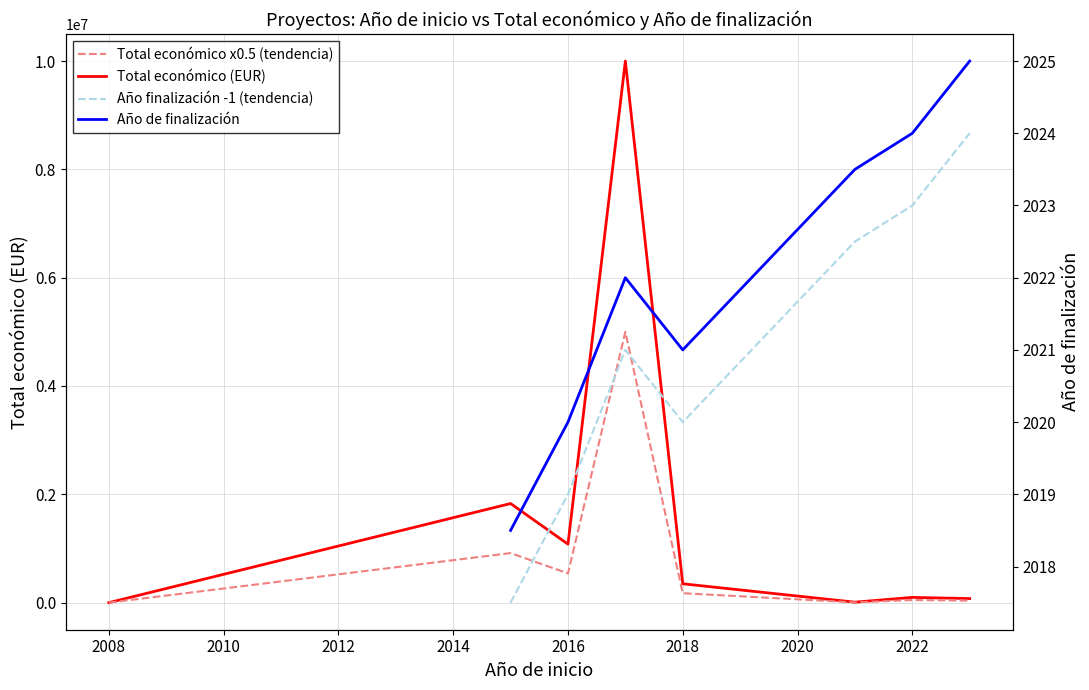

What is the maximum value shown in the chart?

9999277.0